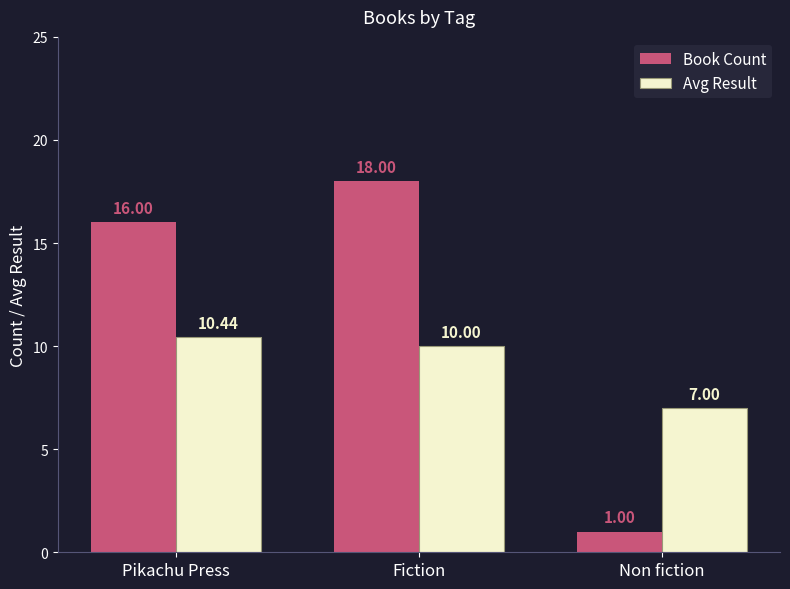

Which label corresponds to the largest value in the chart?

Fiction